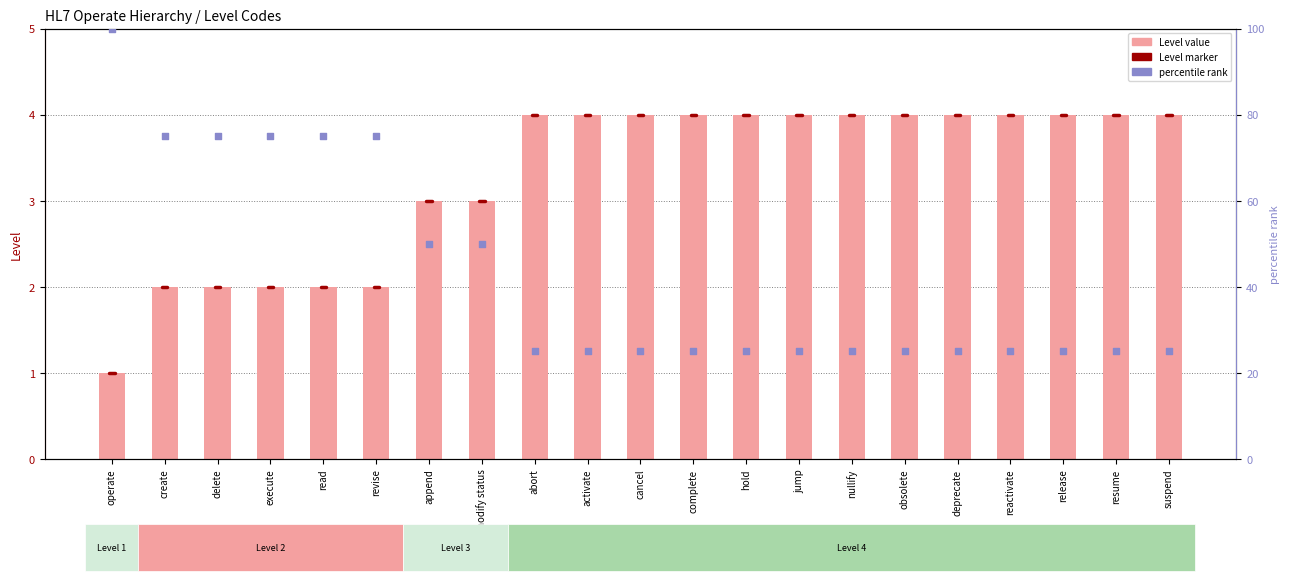

At how many categories does at least one series exceed 39?

8